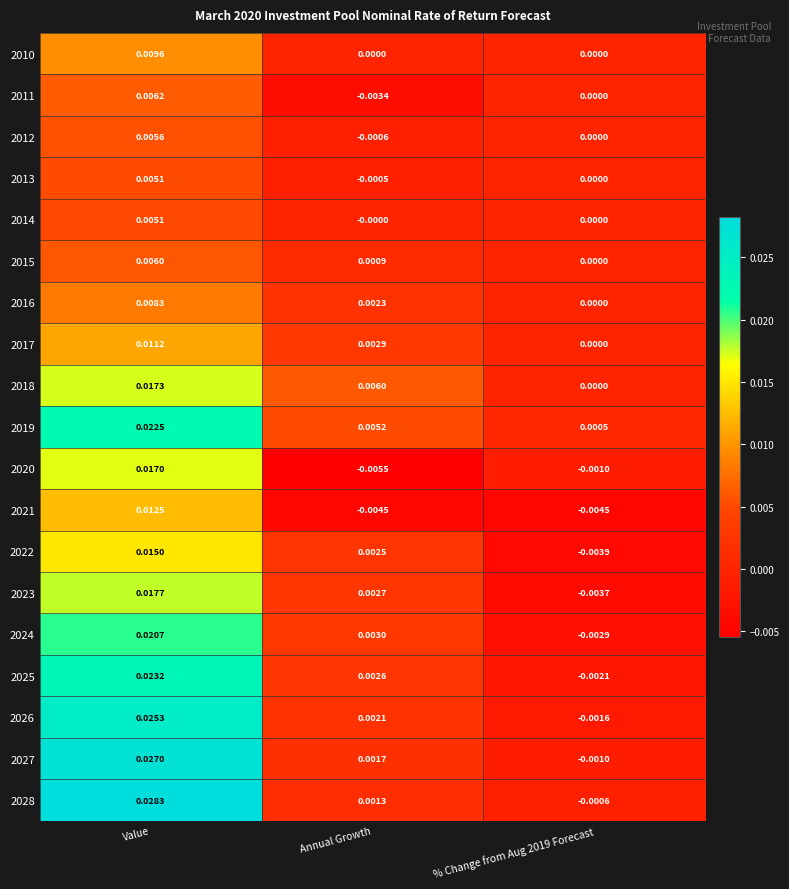

Which label corresponds to the smallest value in the chart?

Annual Growth